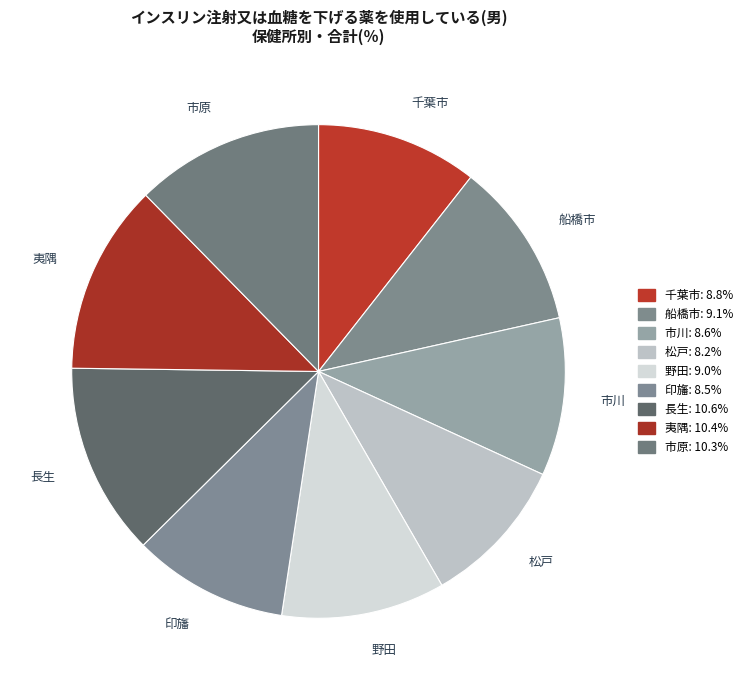

Which has a higher value, 市川 or 市原?

市原